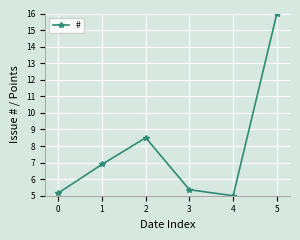

What is the change in value from 0 to 4?

-0.2